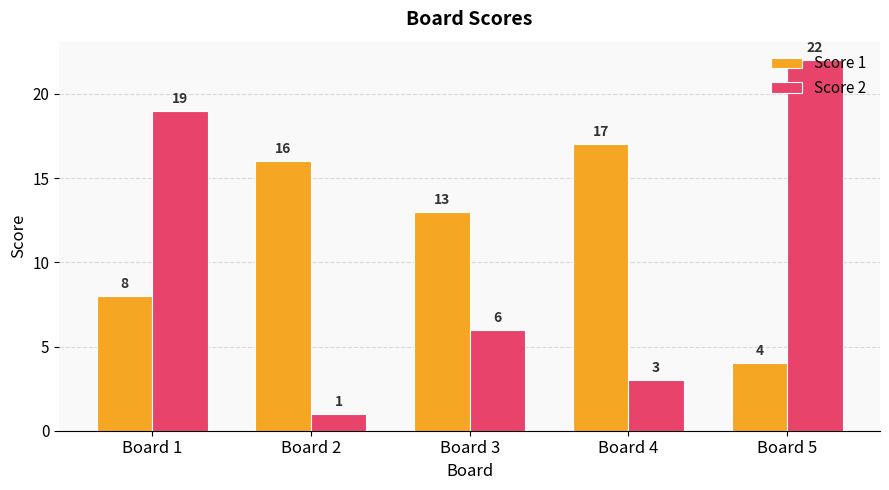

Reading right to left, what are all the values shown in this chart?

Score 1: Board 5=4	Board 4=17	Board 3=13	Board 2=16	Board 1=8
Score 2: Board 5=22	Board 4=3	Board 3=6	Board 2=1	Board 1=19